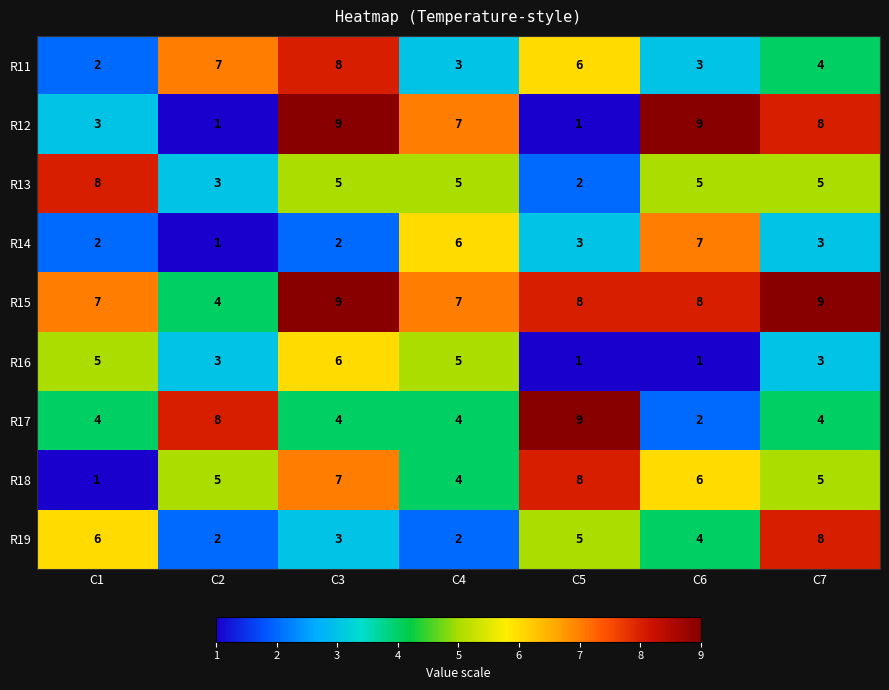

Is the value of R13 at C5 greater than the value of R16 at C3?

No